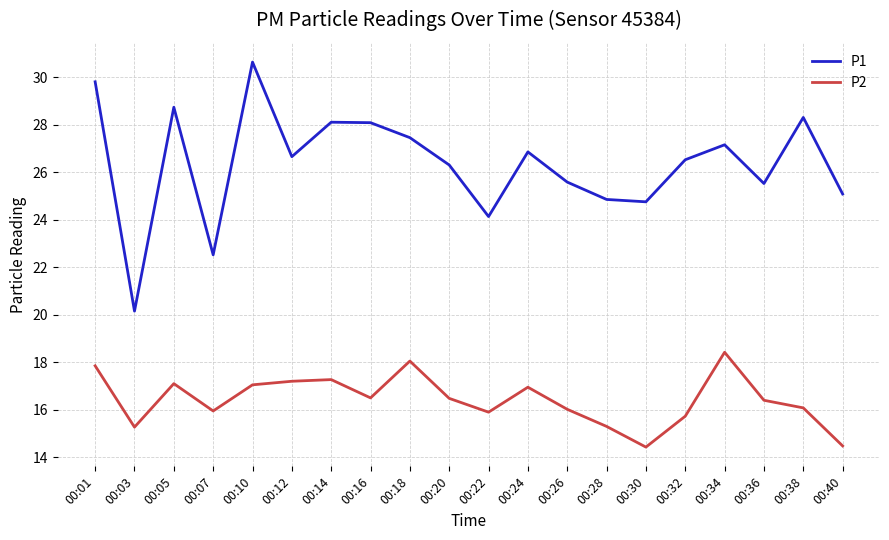

The P1 series shows 8.0 at 00:36. True or false?

False